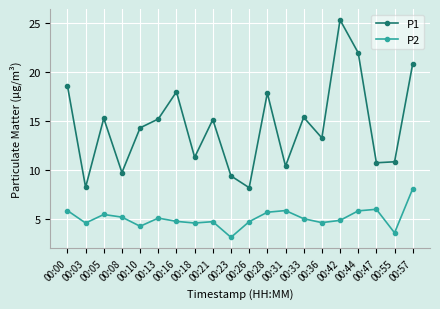

Which series has the widest spread of values?

P1